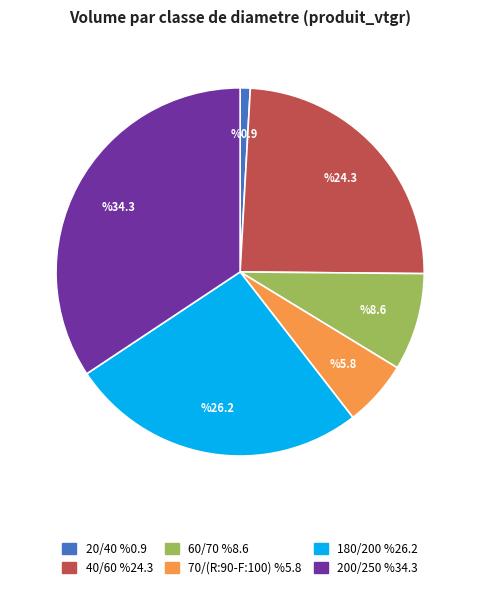

Is the sum of 70/(R:90-F:100) and 60/70 greater than half?

No